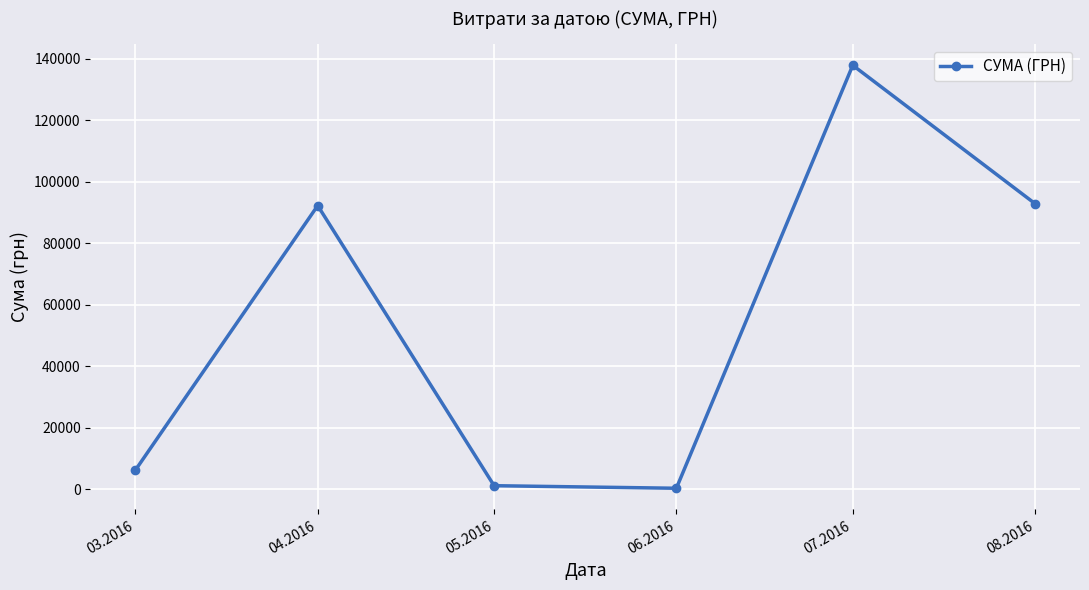

Reading left to right, what are all the values shown in this chart?

6218.4	92212.2	1134.2	300.0	137843.0	92856.7